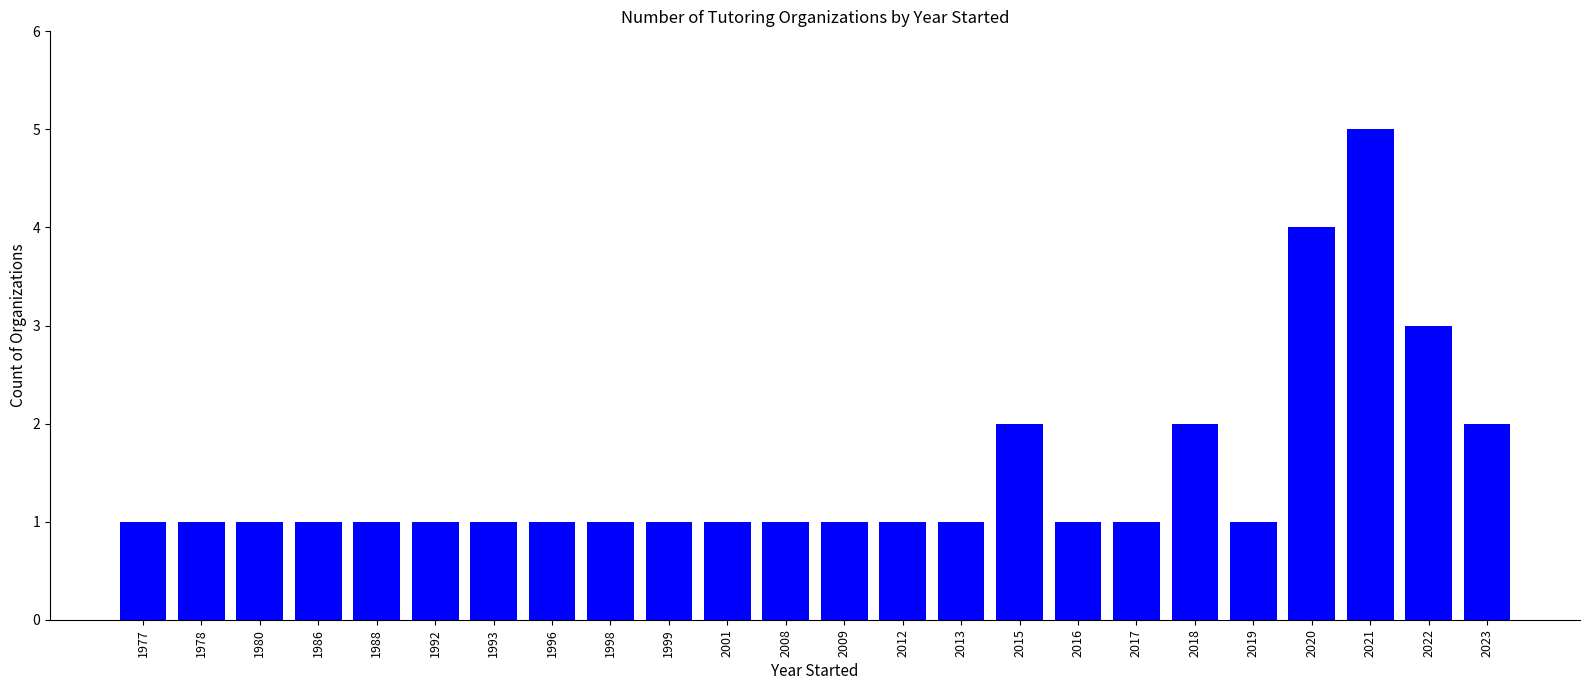

What is the value of the 15th bar from the left?

1